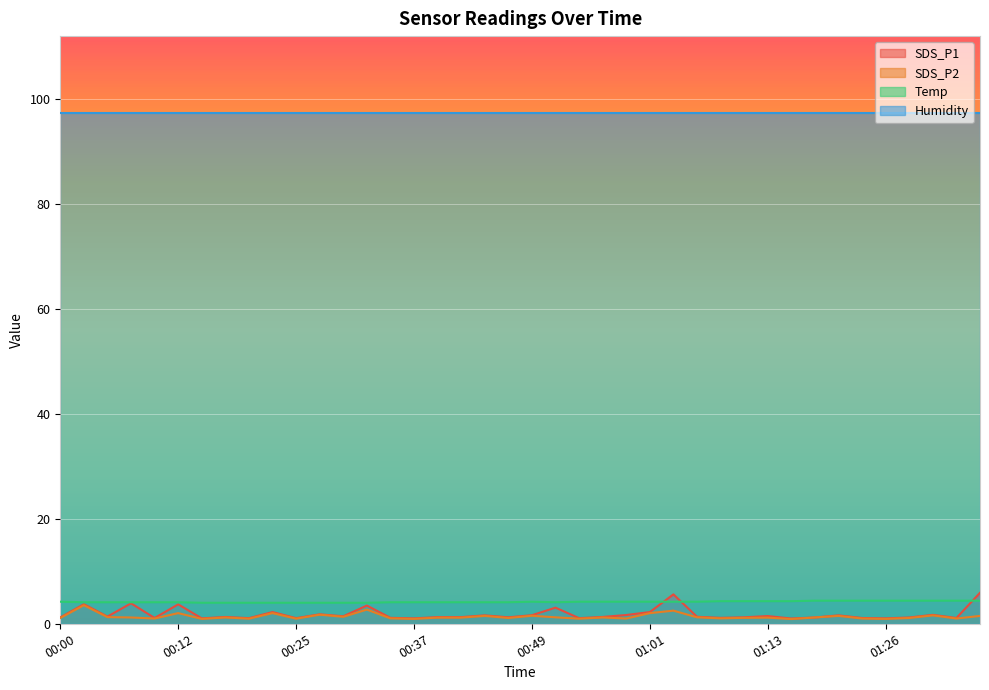

What is the greatest value displayed?

97.3